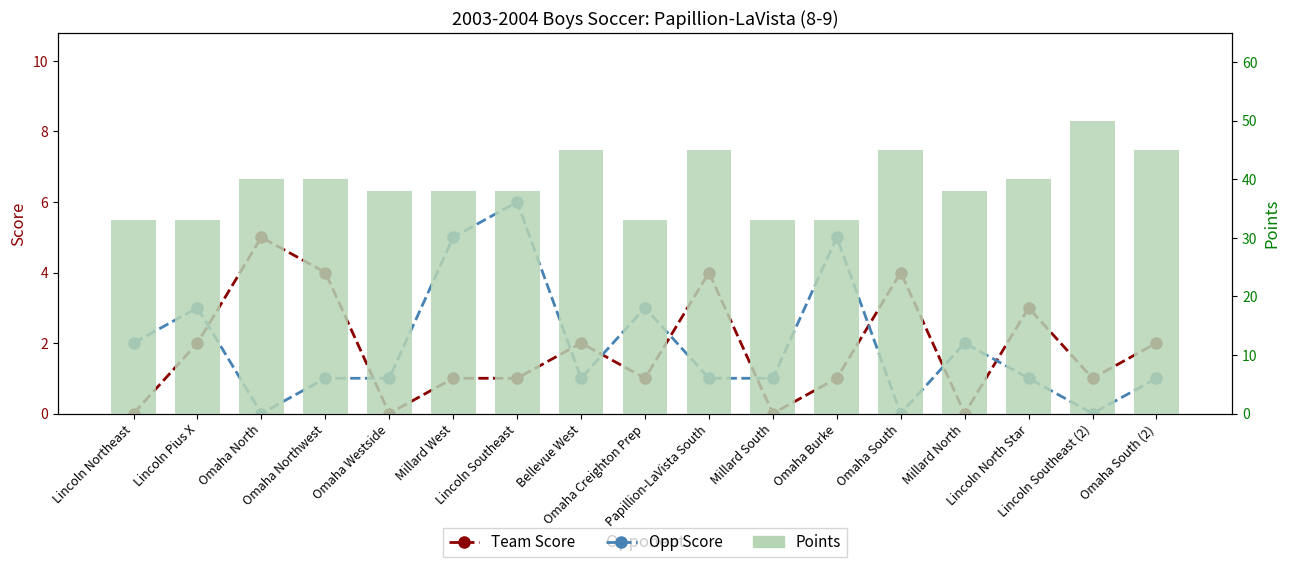

What is the sum of the Opp Score values at Omaha South (2) and Lincoln Pius X?

4